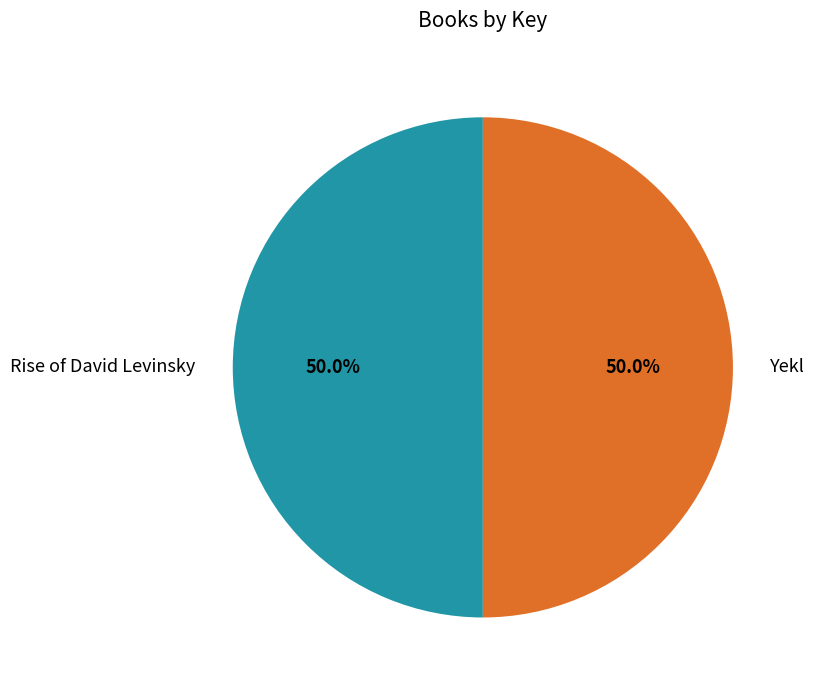

What is the ratio of the value at Rise of David Levinsky to the value at Yekl?

1.0